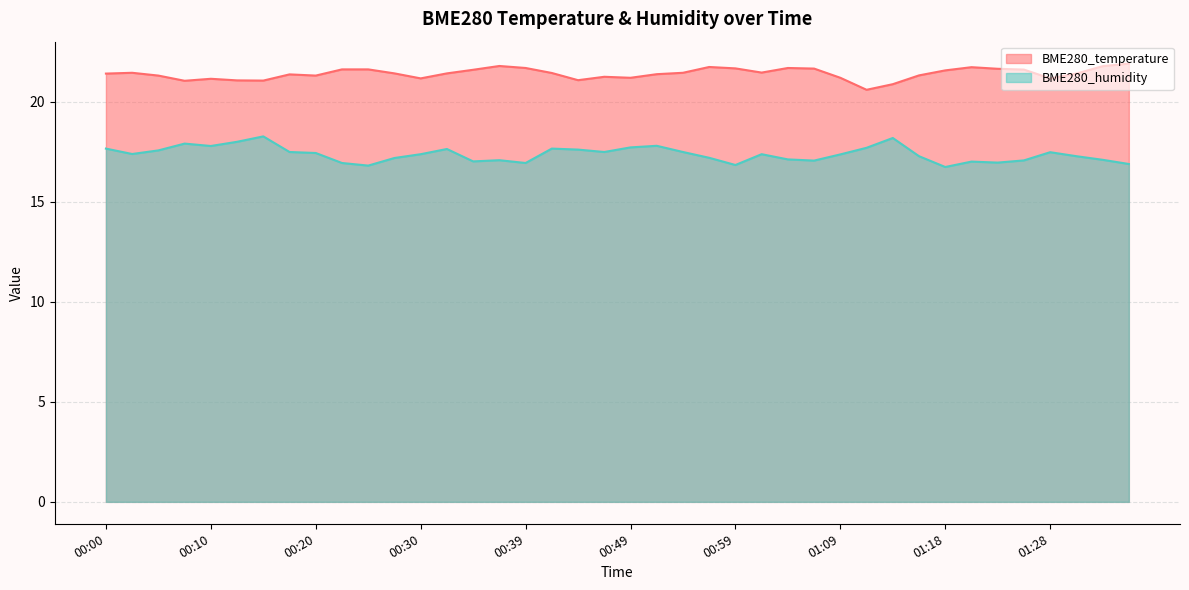

Where is BME280_humidity nearest to the value 17?

01:21